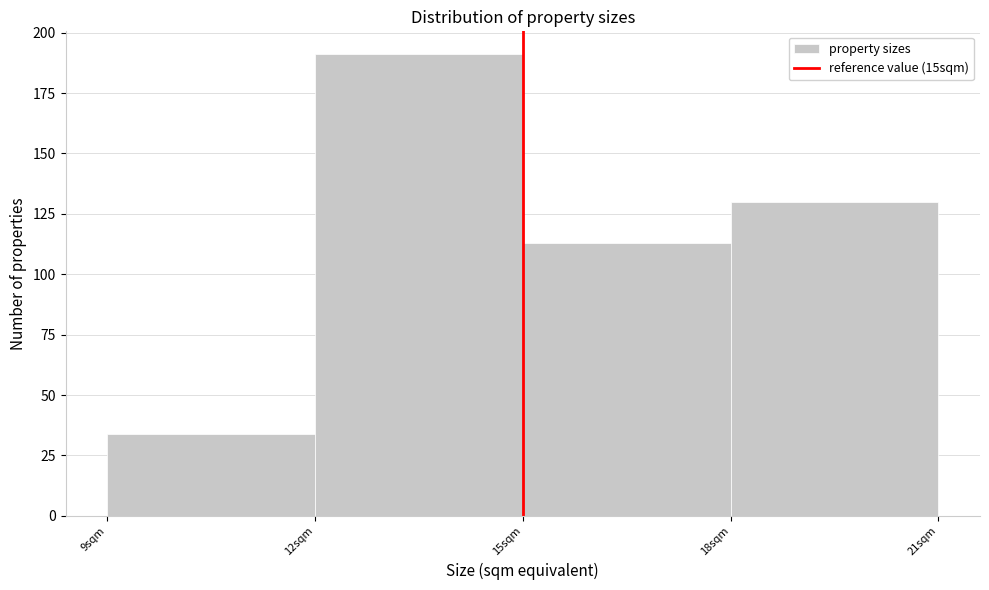

What is the height of the bar covering 12 to 15 on the x-axis? The values are not printed on the chart, so give them approximately, as read against the axis.

190